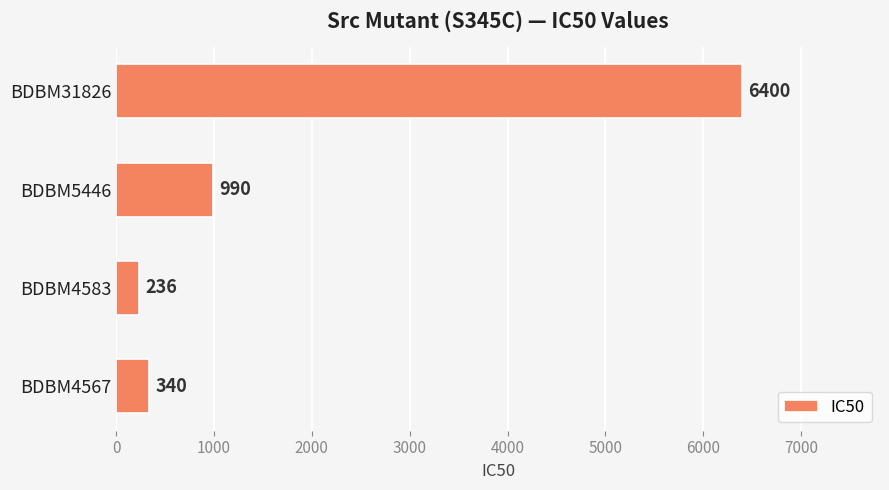

How many data points are less than 990?

2